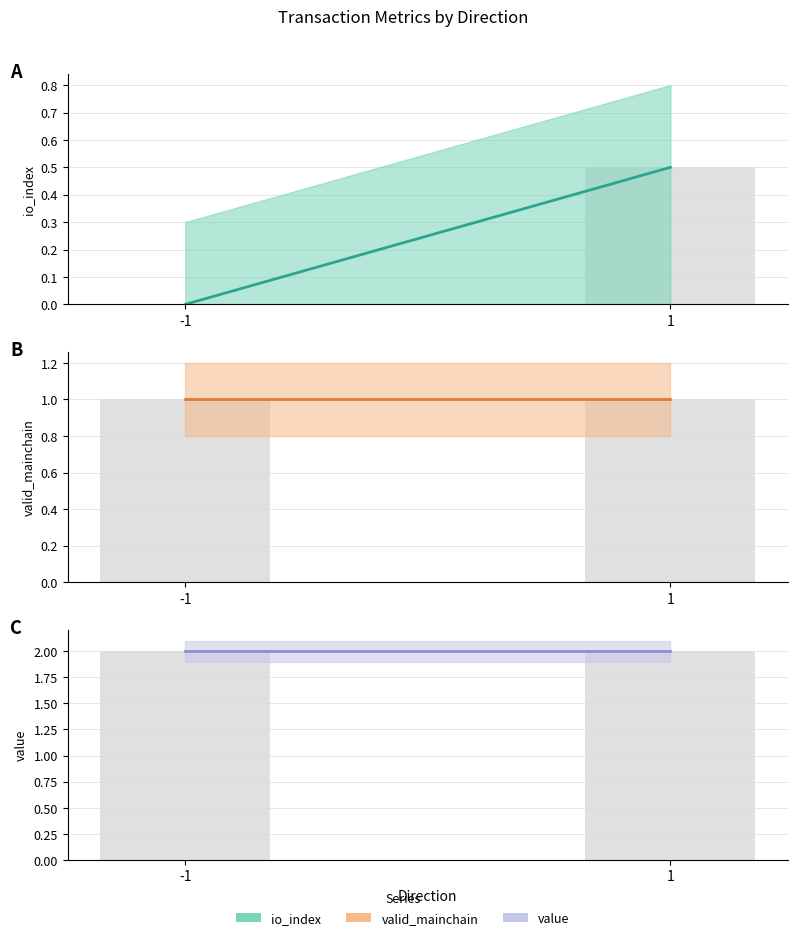

Which series changed the most between -1 and 1?

io_index (mid)